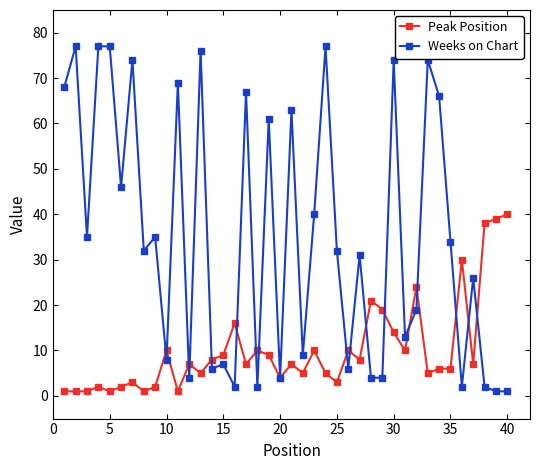

True or false: Peak Position has more than 0 interior local peaks.

True